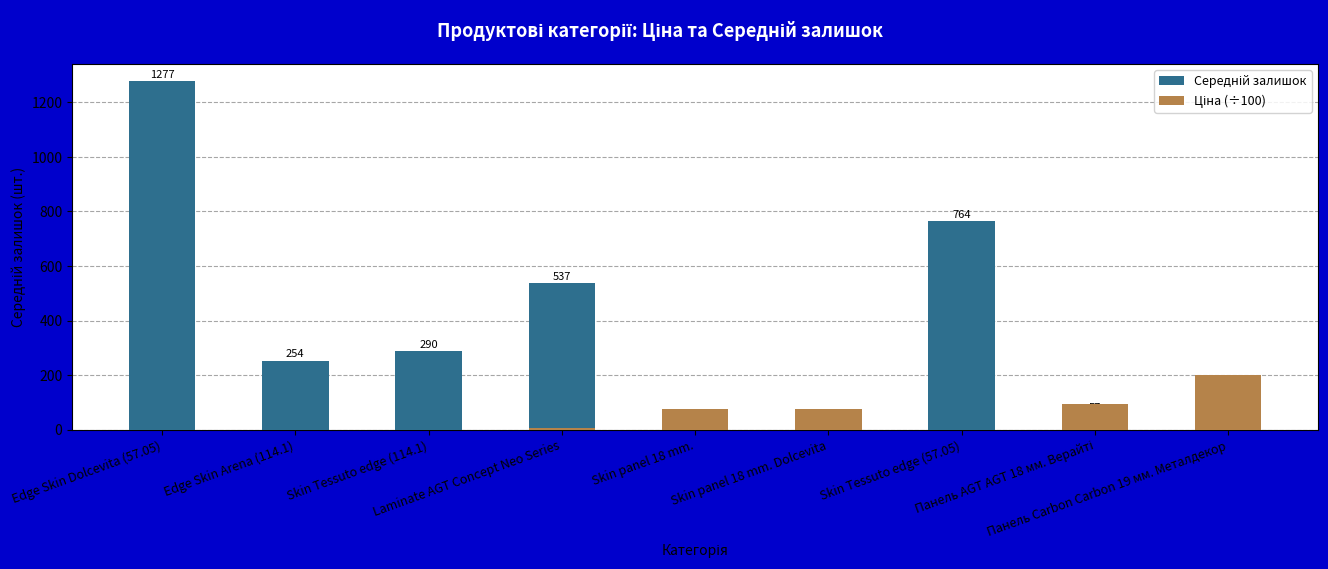

Rank the series by their average value, from highest to lowest.

Середній залишок, Ціна (÷100)